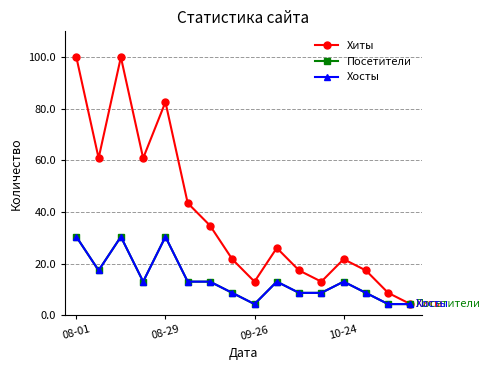

Is this an area chart (filled region under the line)?

No